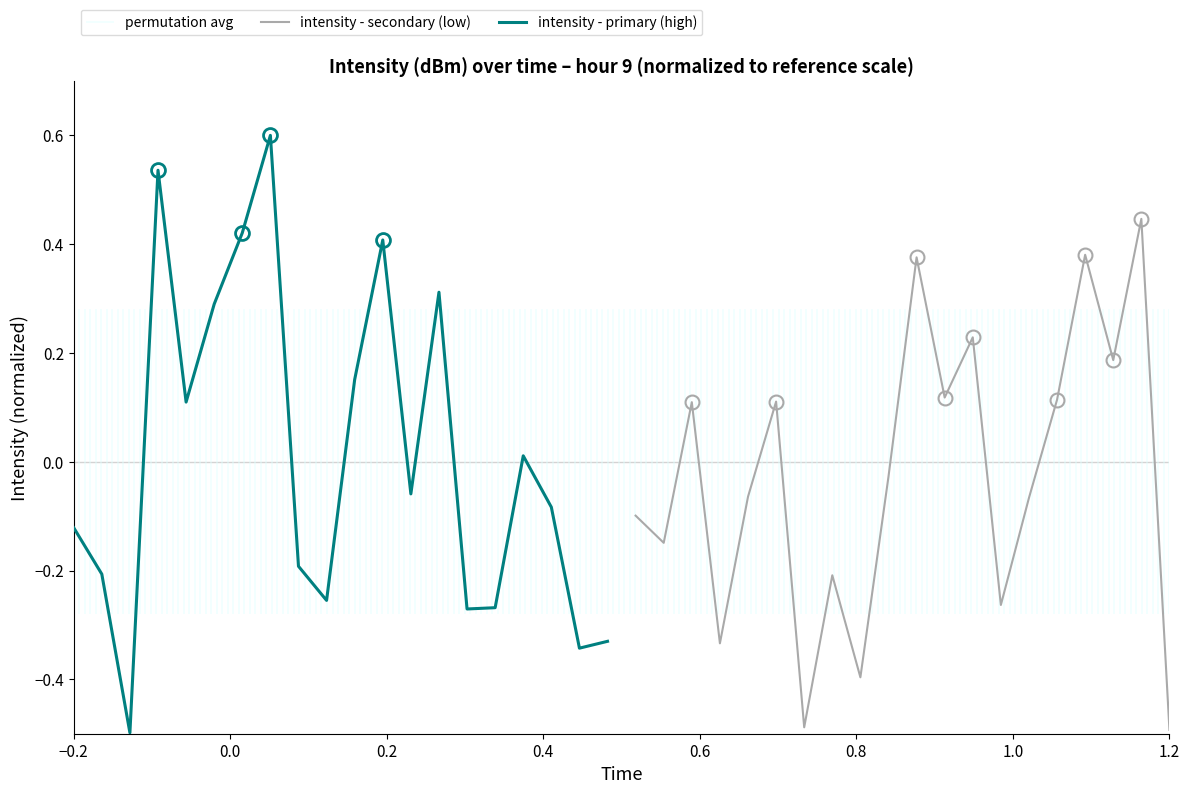

What is the lowest value of the intensity - secondary (low) series?

-0.5